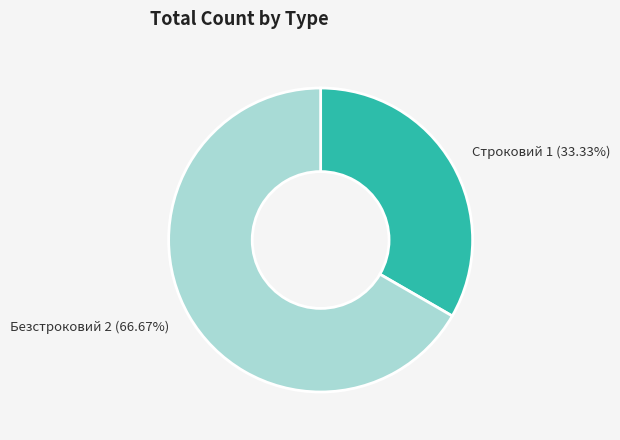

Is there a majority slice in this chart?

Yes